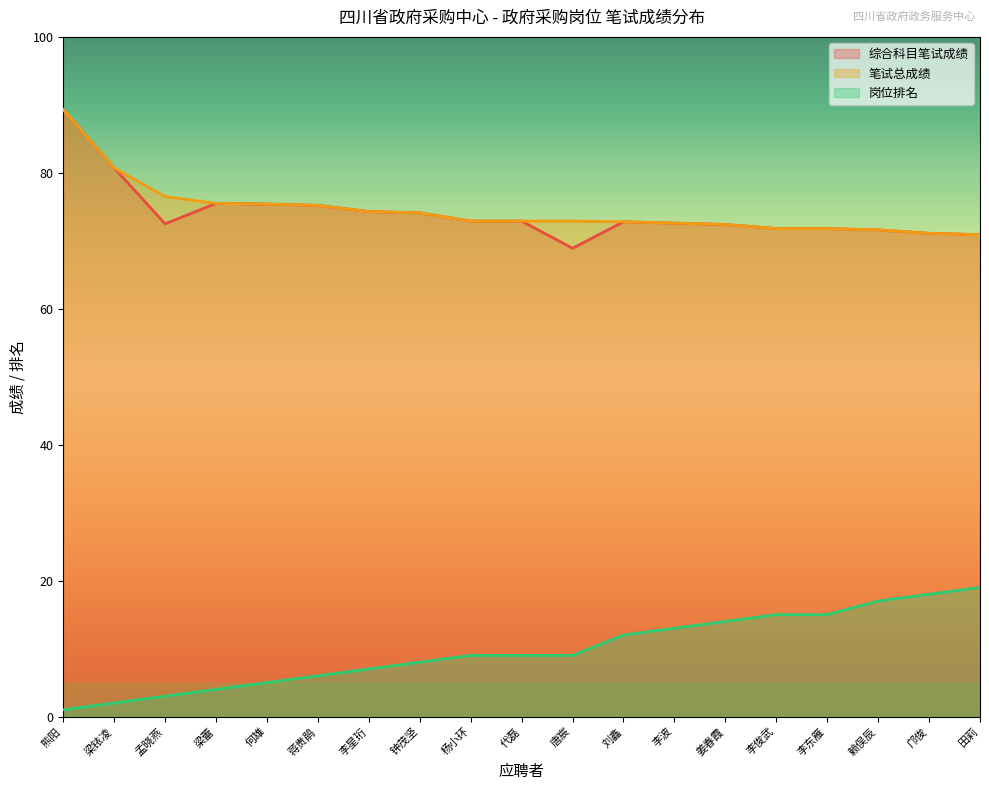

What is the total value across all series at 李东雁?

158.6